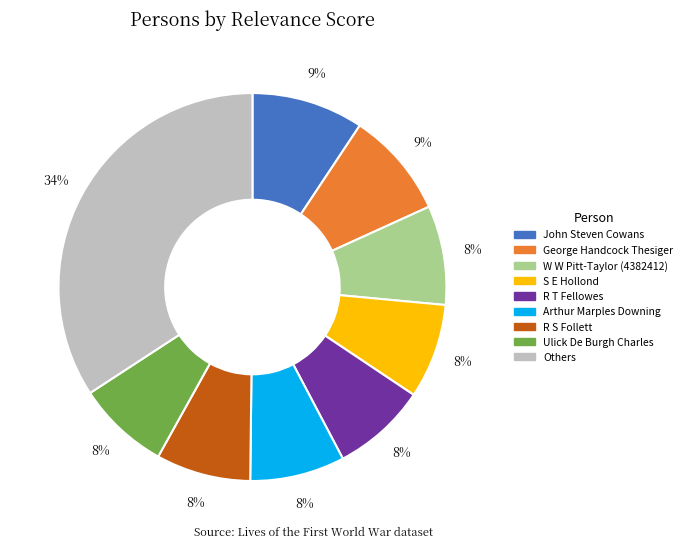

Is there any slice that represents more than half of the pie?

No